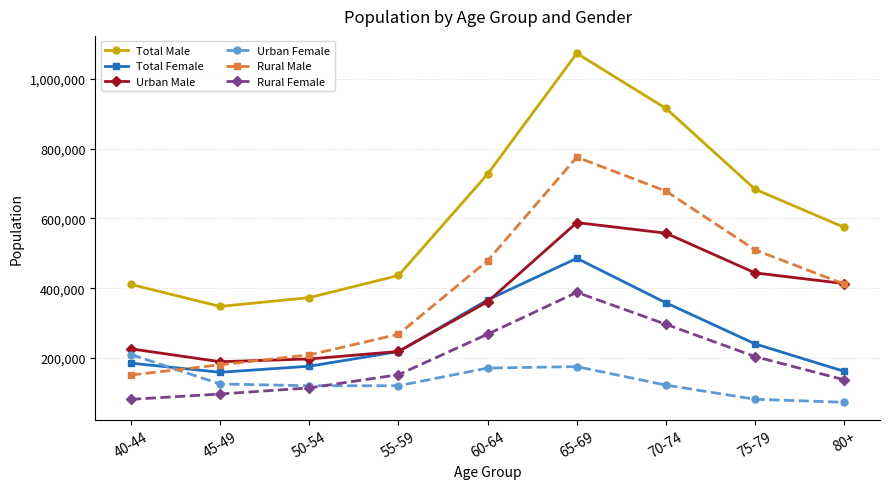

What is the average value of the Total Male series?

615947